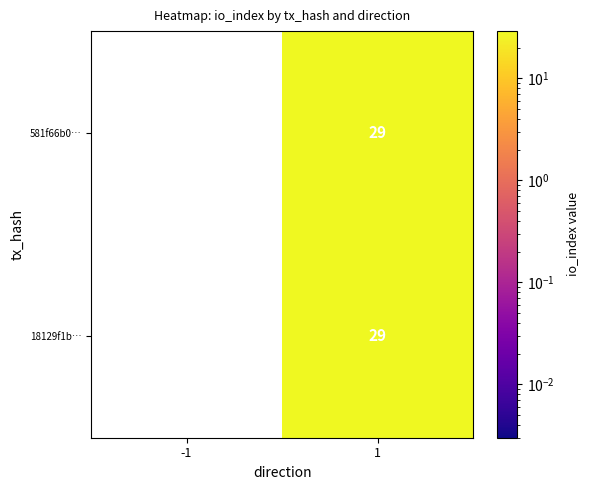

Is it true that 18129f1b… equals 43 at 1?

False